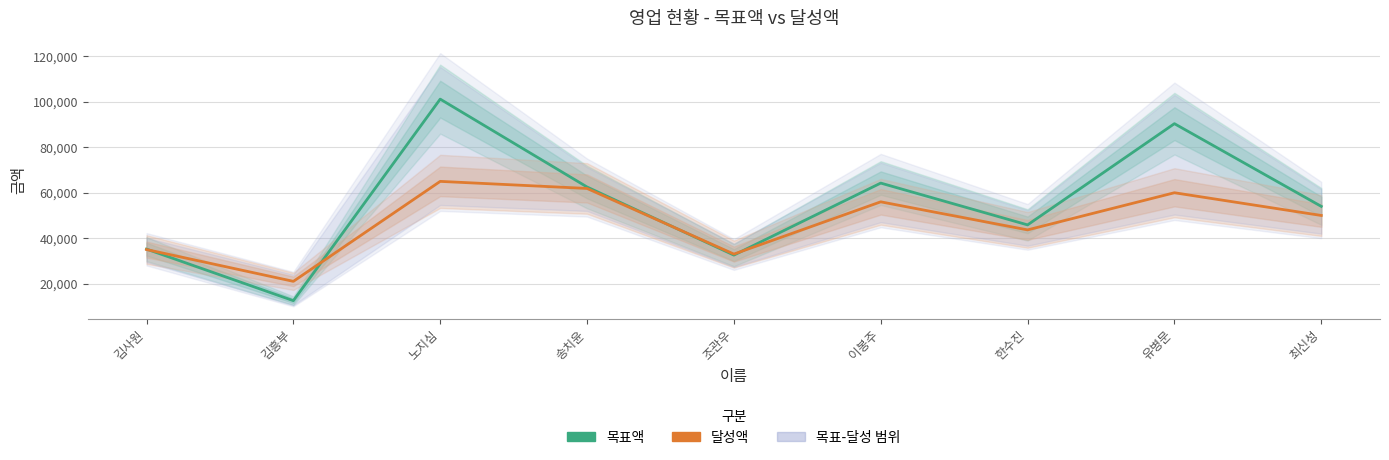

Rank the series by their maximum value, from lowest to highest.

달성액, 목표액